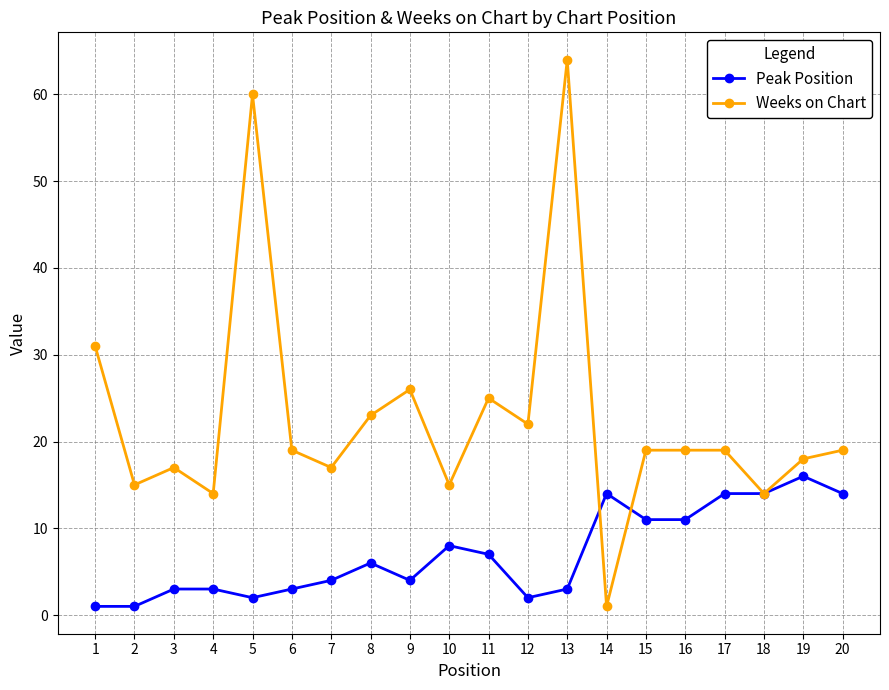

Reading left to right, transcribe all the data shown in this chart.

Peak Position: 1	1	3	3	2	3	4	6	4	8	7	2	3	14	11	11	14	14	16	14
Weeks on Chart: 31	15	17	14	60	19	17	23	26	15	25	22	64	1	19	19	19	14	18	19